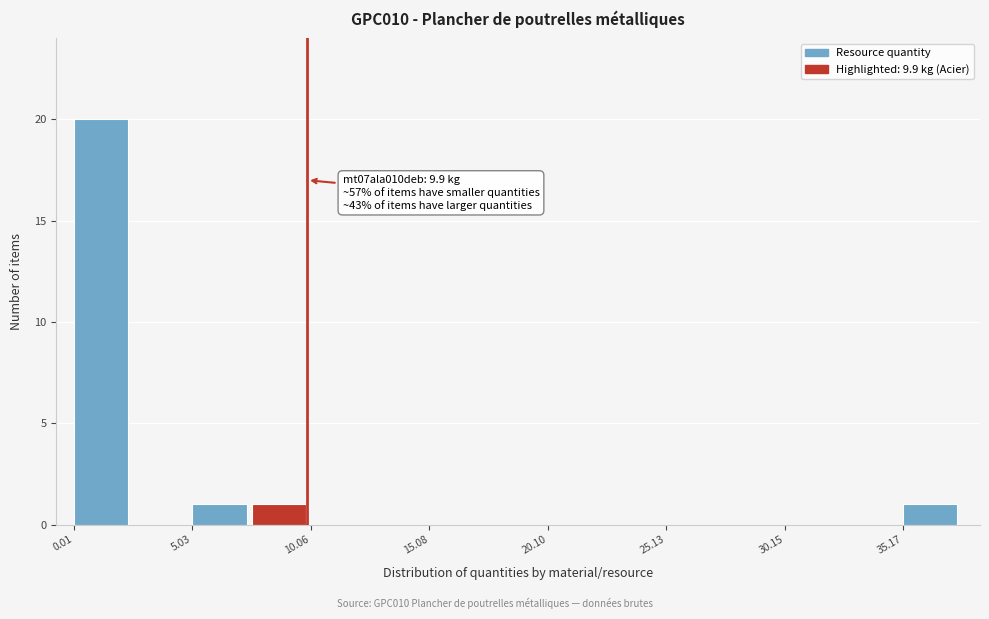

Around what value on the x-axis is the tallest bar? Give the approximate position of its centre, as read against the axis.

1